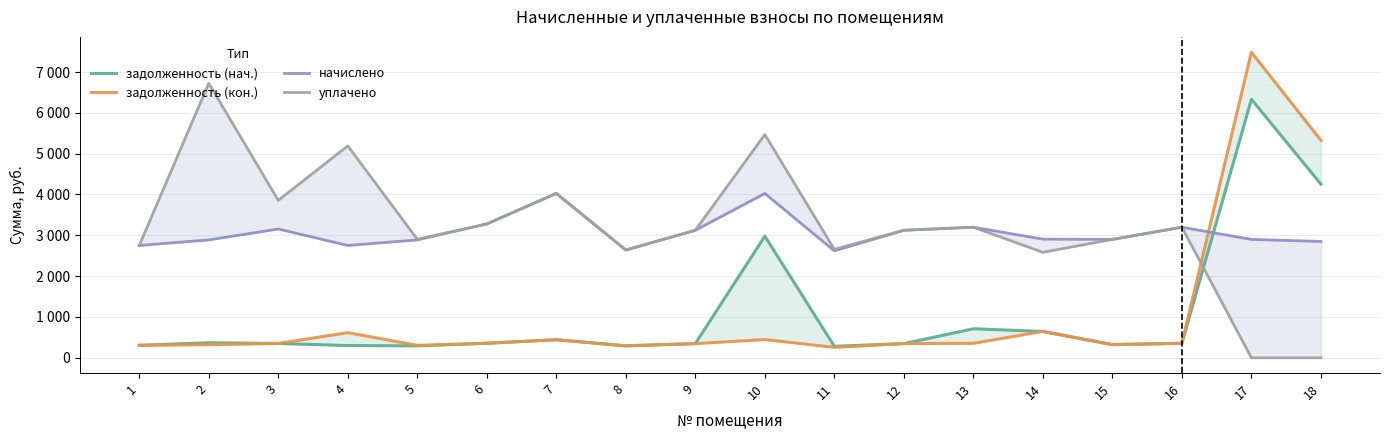

Rank the series by their maximum value, from highest to lowest.

задолженность (кон.), уплачено, задолженность (нач.), начислено